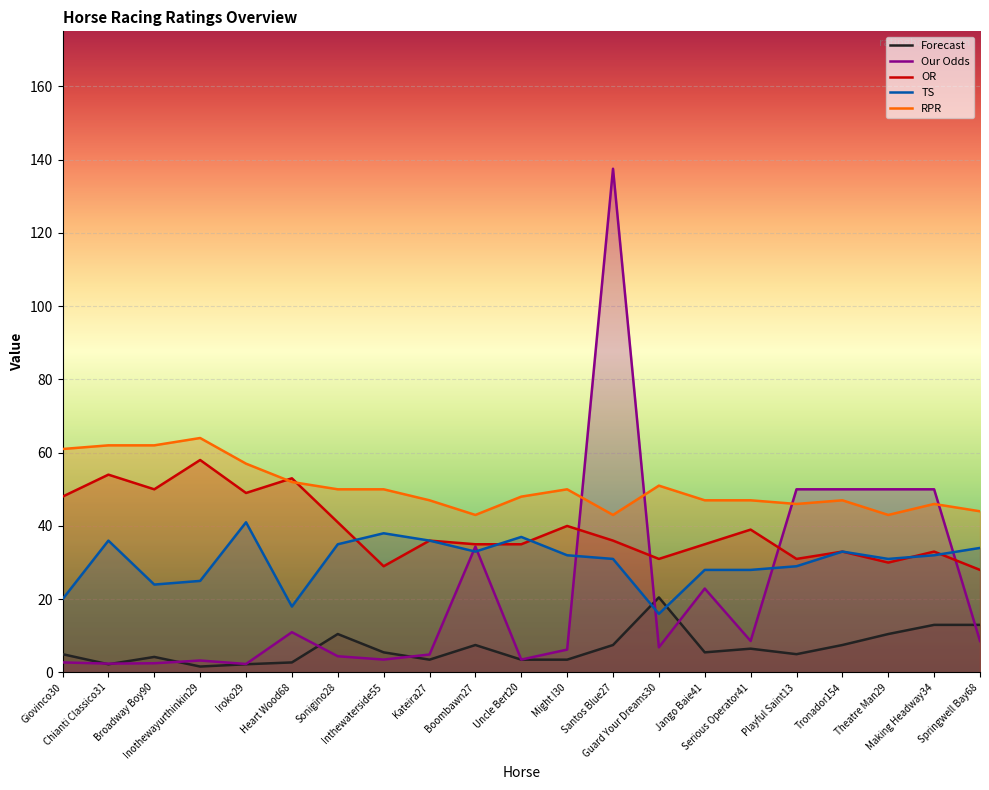

What is the maximum value for Our Odds?

137.5